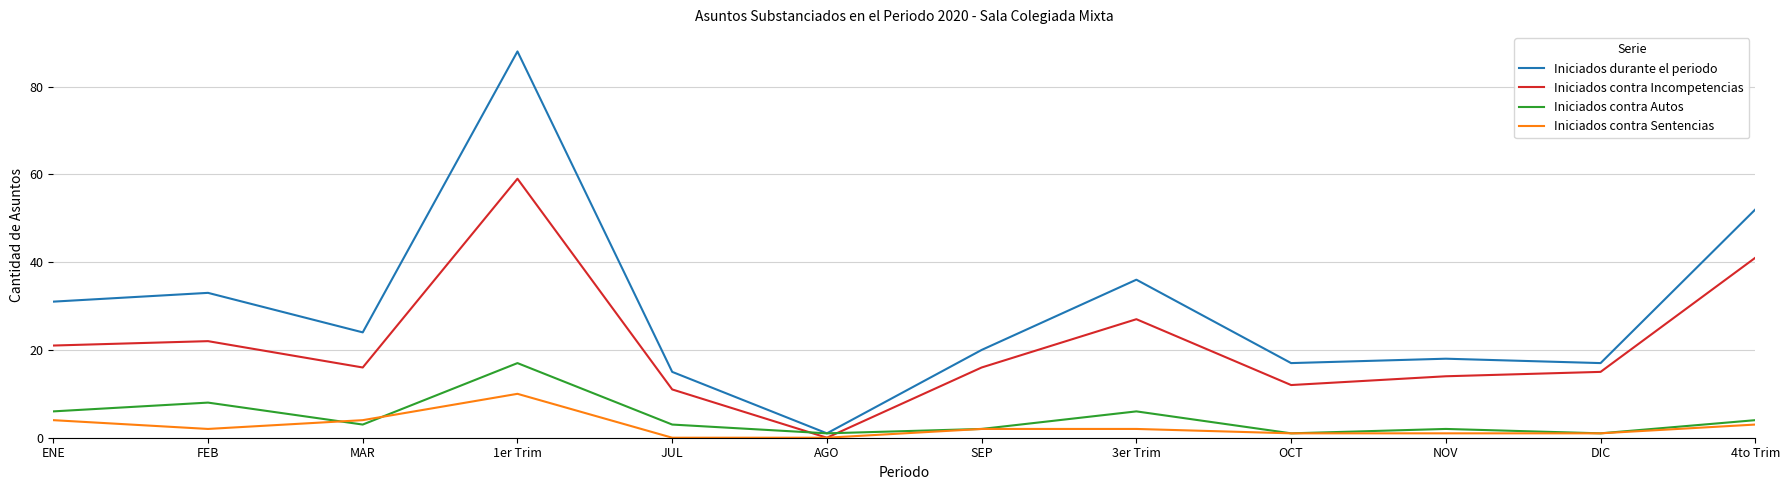

Where is Iniciados contra Autos nearest to the value 9?

FEB